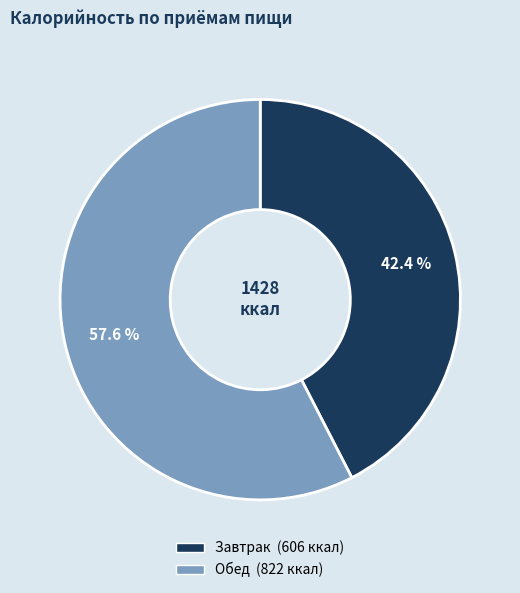

Do Обед and Завтрак together represent more than half of the pie?

Yes